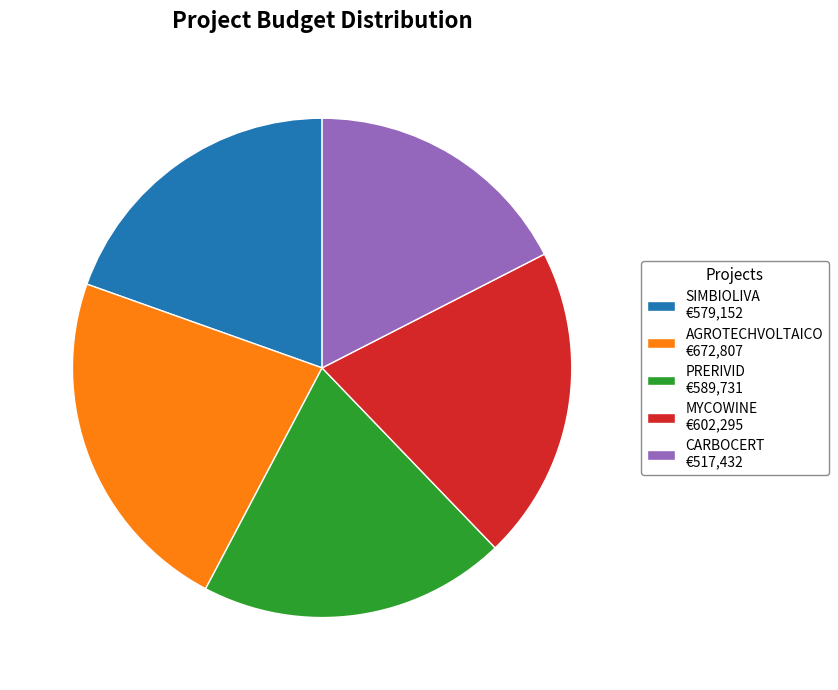

Is there any slice that represents more than half of the pie?

No